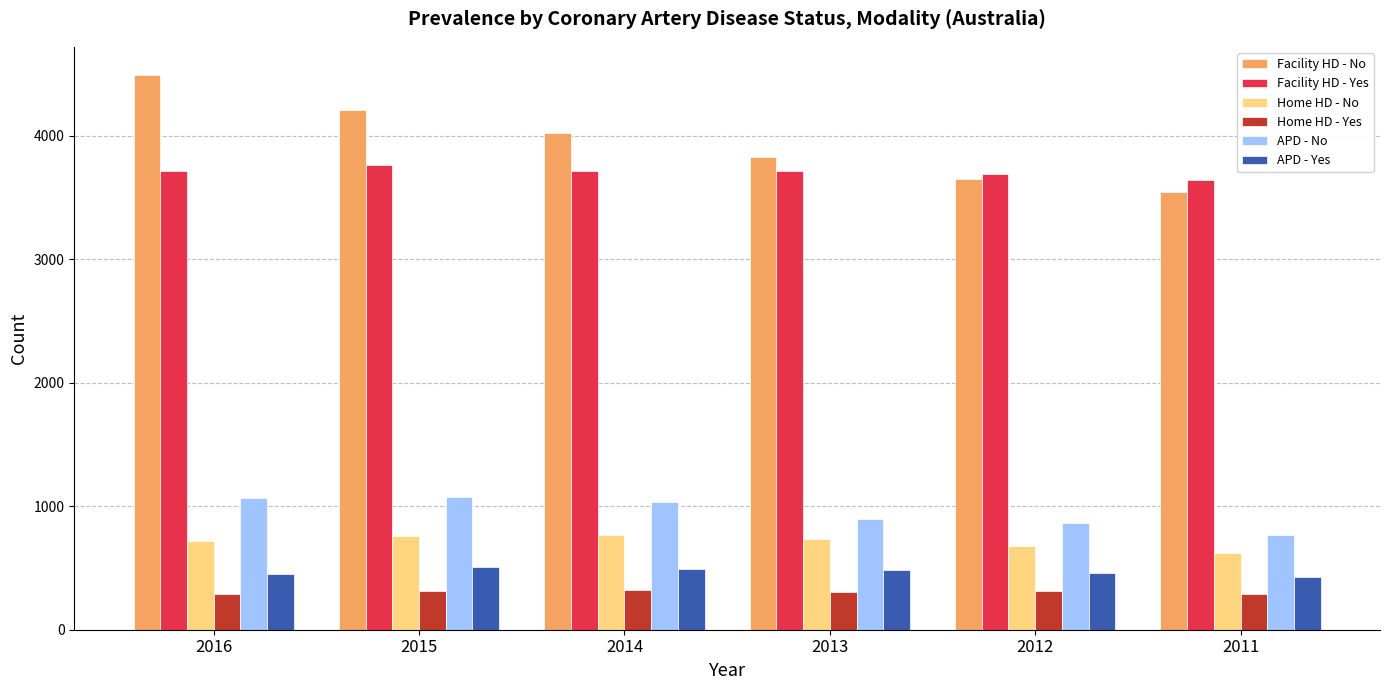

What is the minimum value shown in the chart?

286